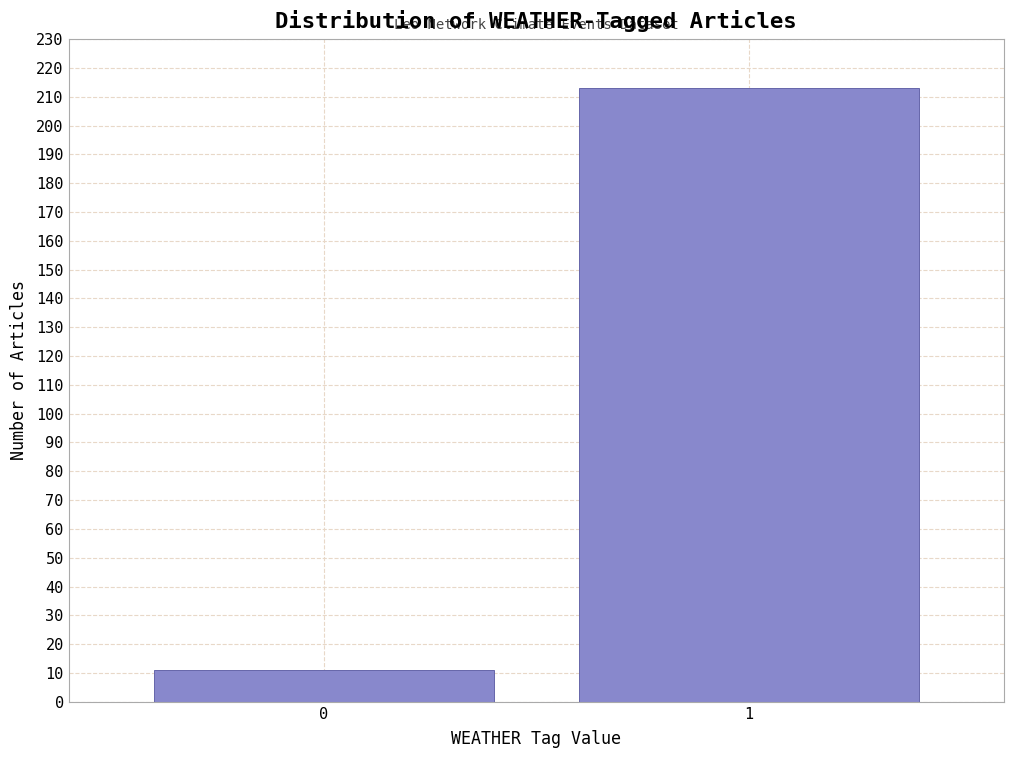

Reading left to right, list all the values displayed in this chart.

11	213